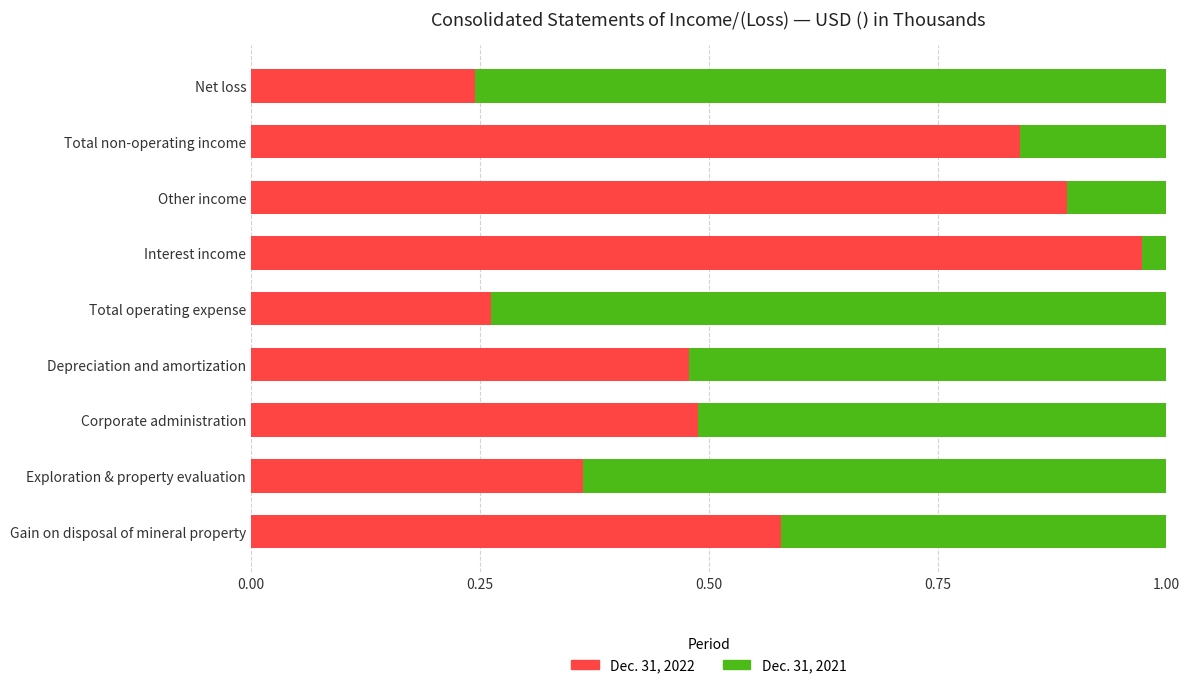

The Dec. 31, 2022 series shows 0.1 at Total operating expense. True or false?

False